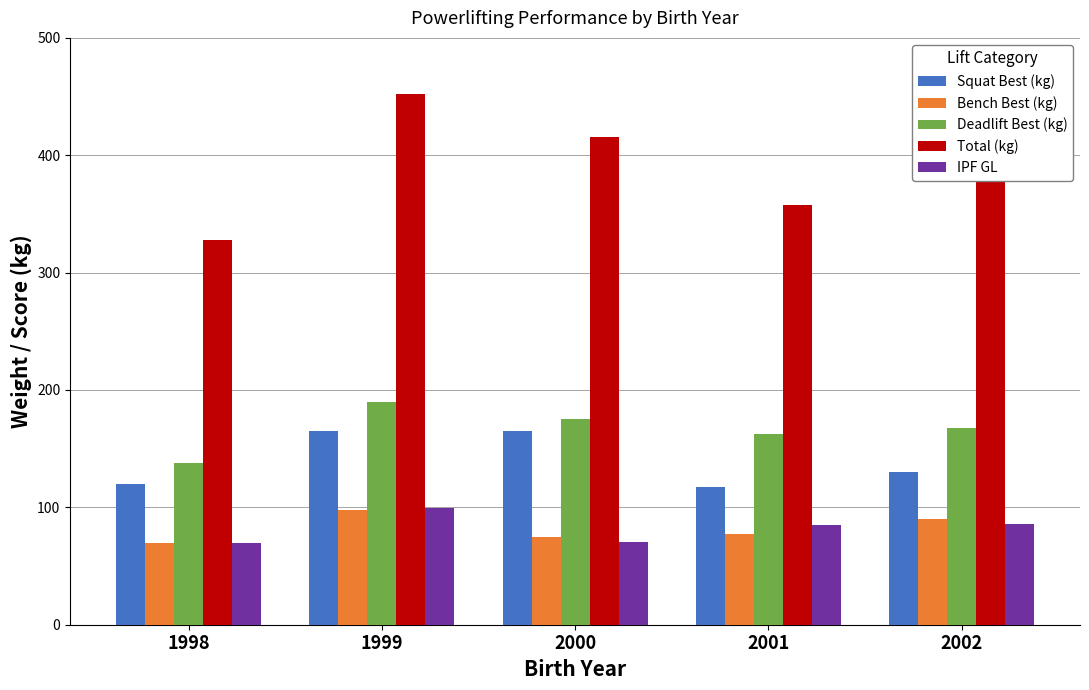

Is it true that Squat Best (kg) equals 70.4 at 2001?

False